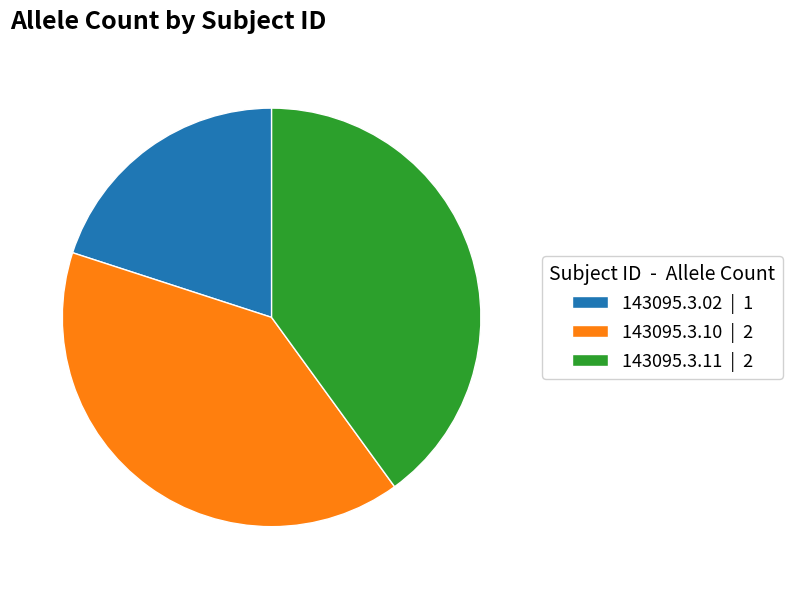

Approximately how many times larger is the value at 143095.3.02 | 1 compared to 143095.3.11 | 2?

0.5